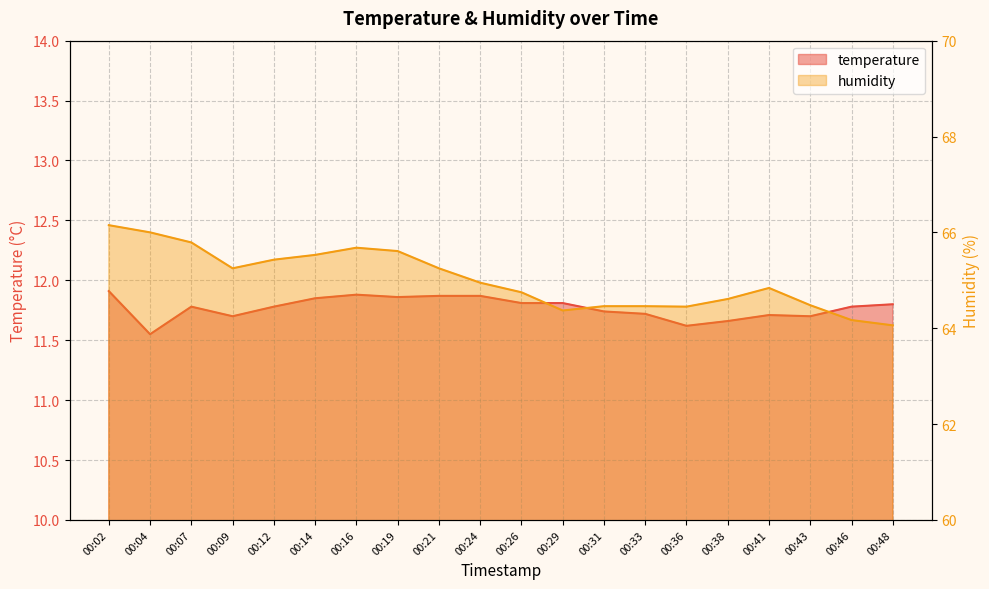

The value of temperature at 00:19 is 17.9. True or false?

False